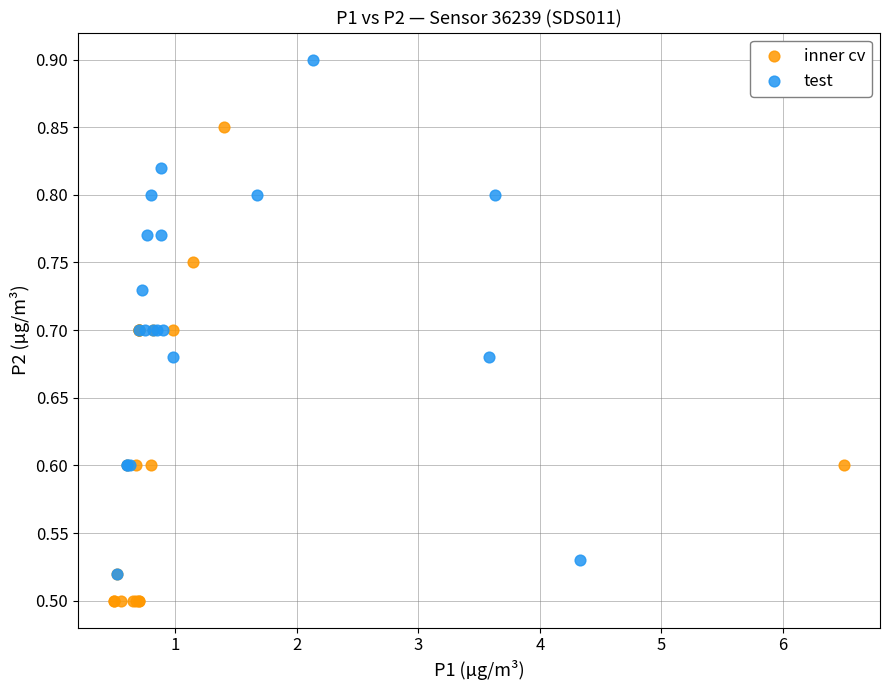

Which series contains the highest Y value?

test